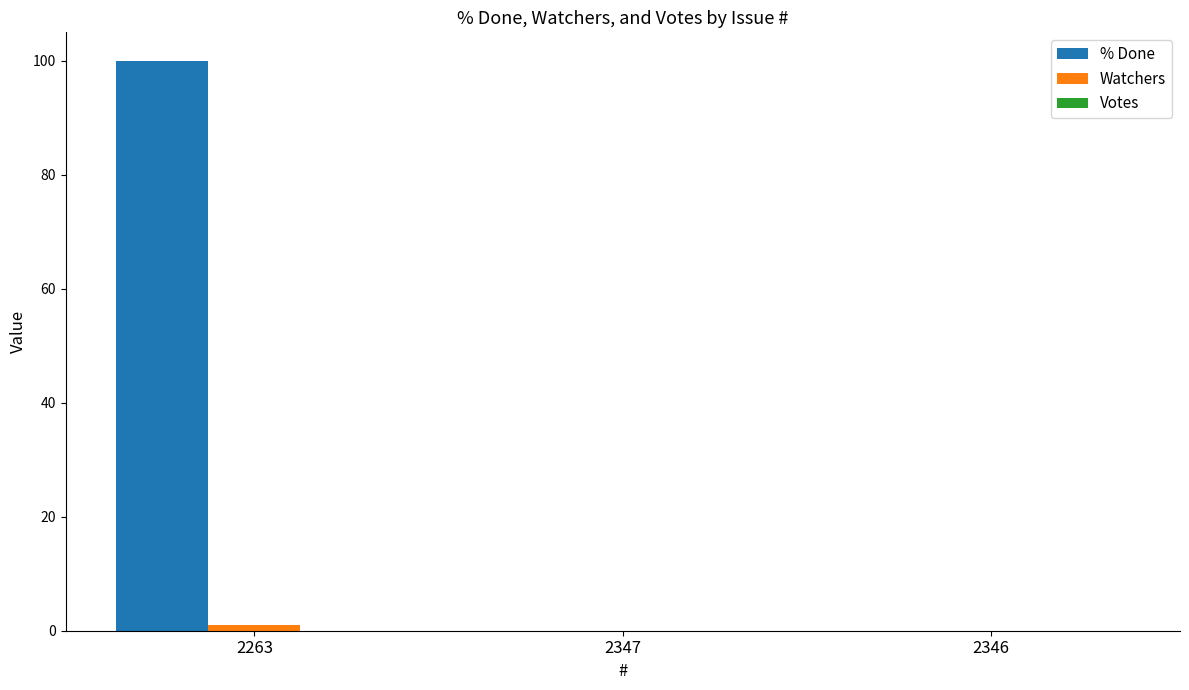

What is the maximum value shown in the chart?

100